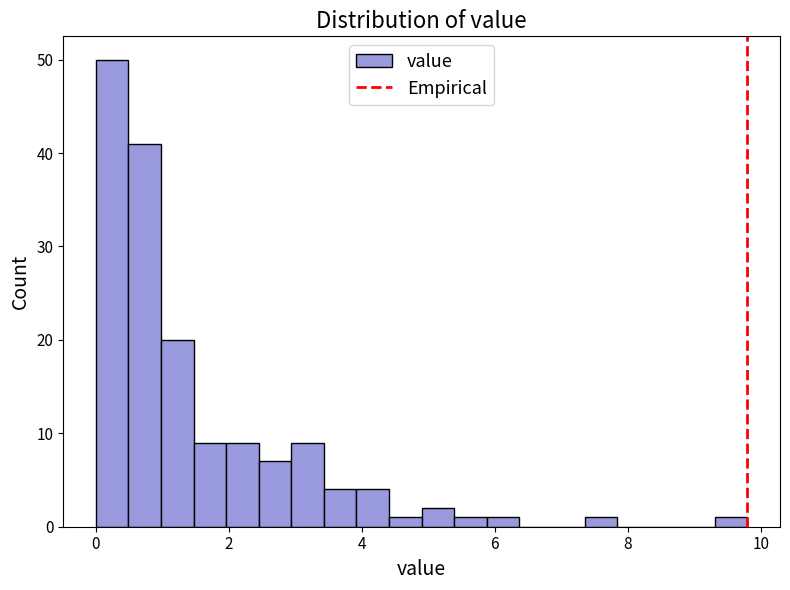

Read against the x-axis, roughly where is the centre of the tallest bar?

0.2